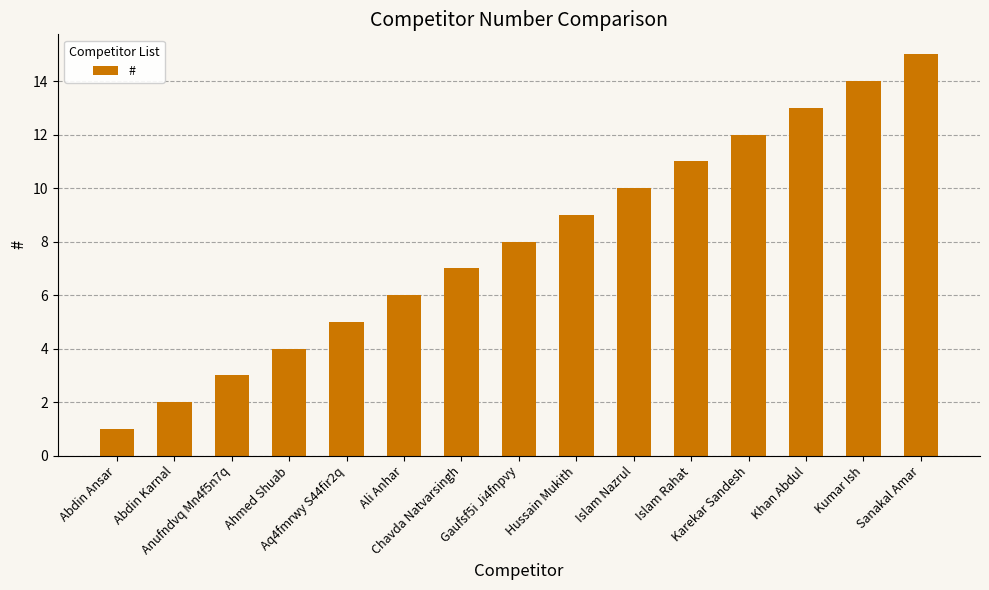

What is the minimum value shown in the chart?

1